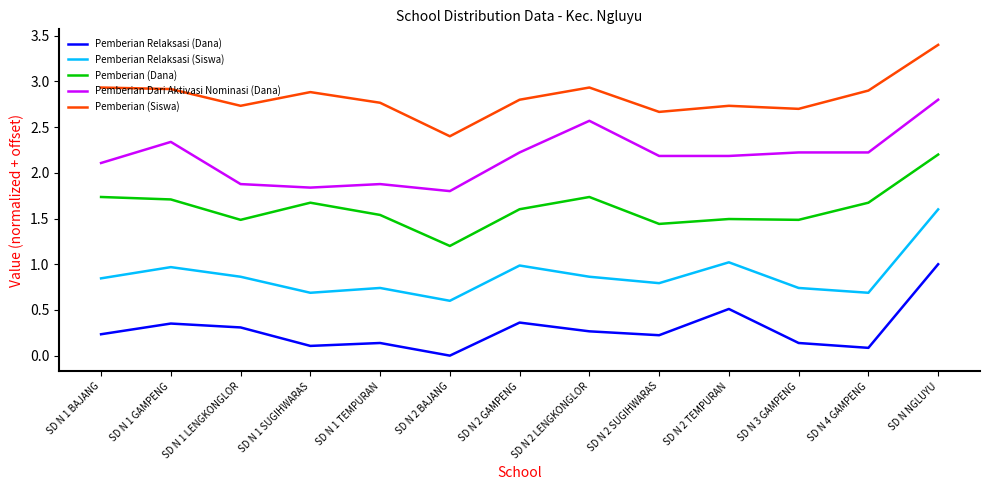

What value does the Pemberian Relaksasi (Siswa) series have at SD N 2 LENGKONGLOR?

0.9